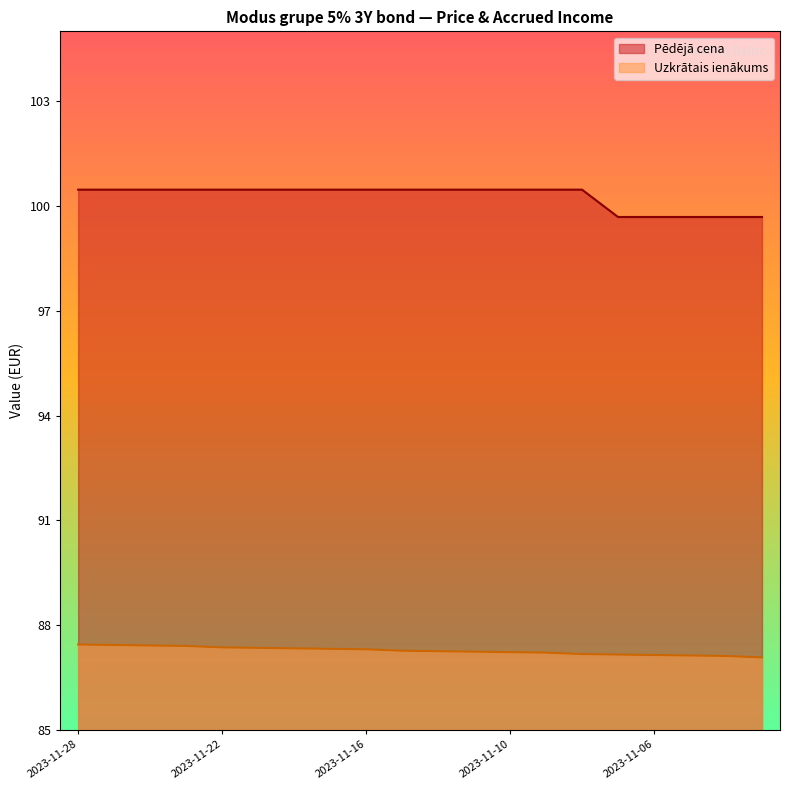

Does the chart display data point markers on the line(s)?

No